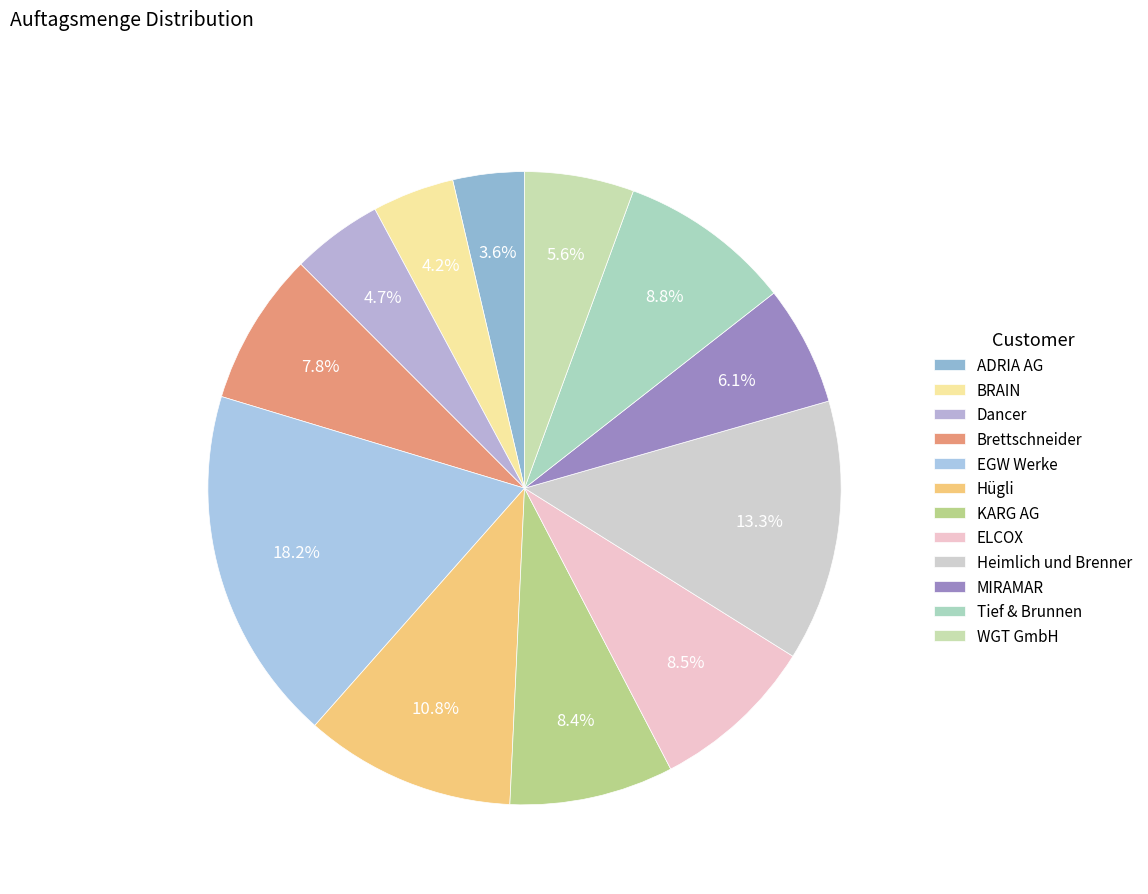

What percentage is the ELCOX slice, to the nearest percent?

8%